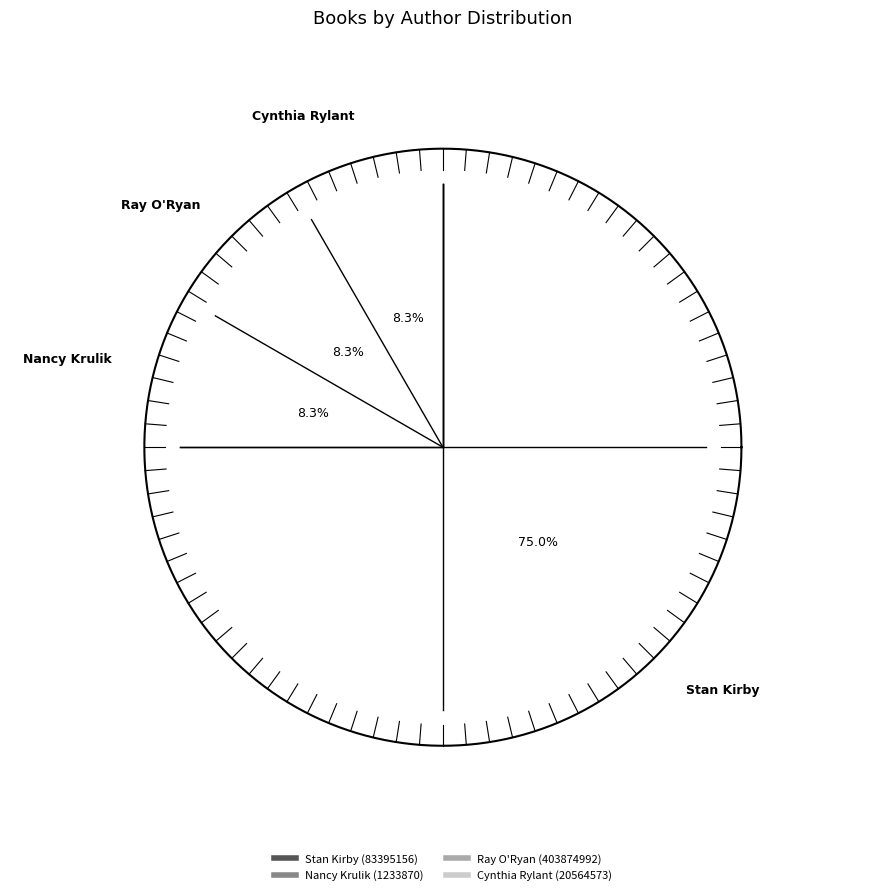

Count the number of slices in the pie.

4